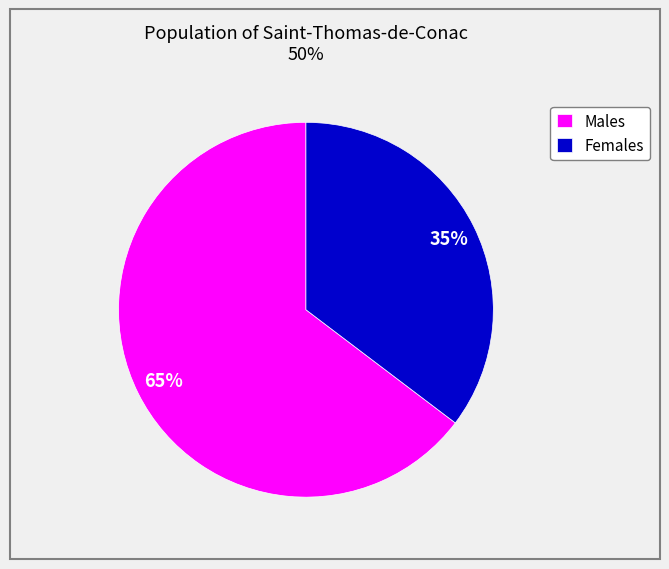

Combined, do Males and Females account for over 50%?

Yes